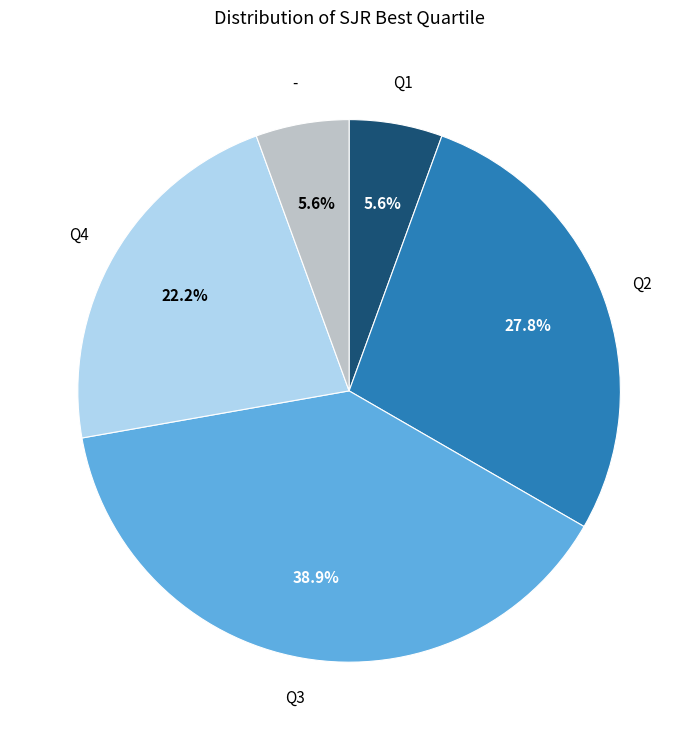

Does any single category account for the majority?

No